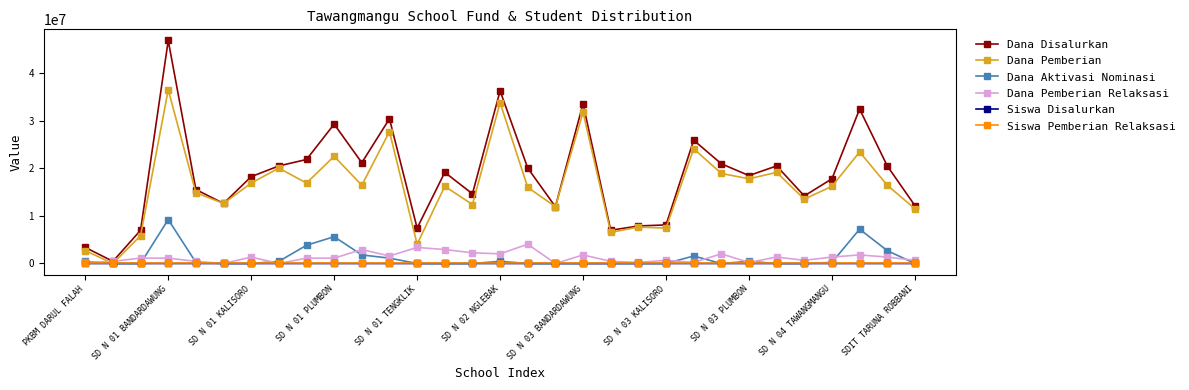

What is the maximum value for Dana Aktivasi Nominasi?

9225000